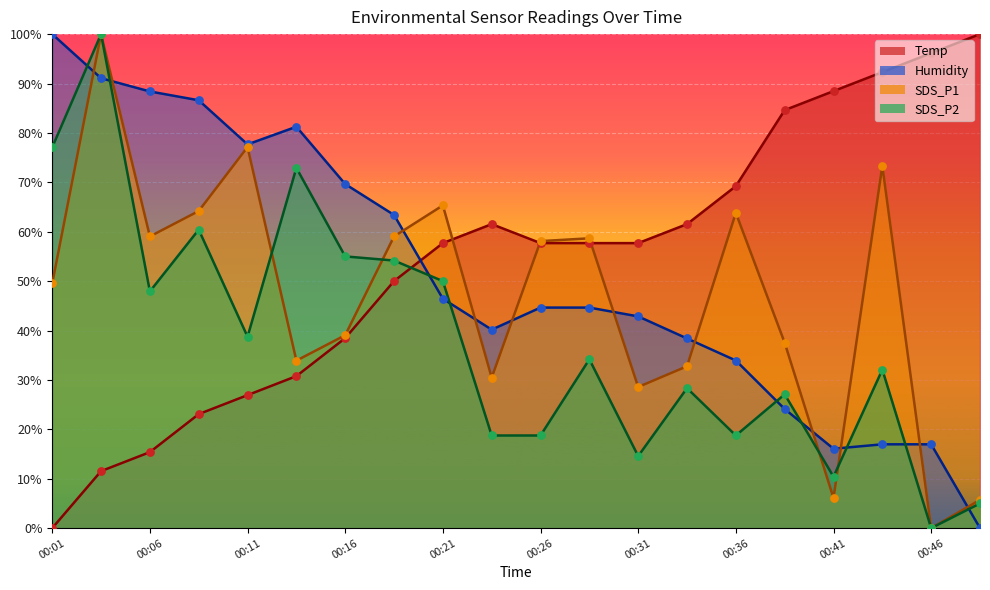

Which series contains the highest Y value?

Temp